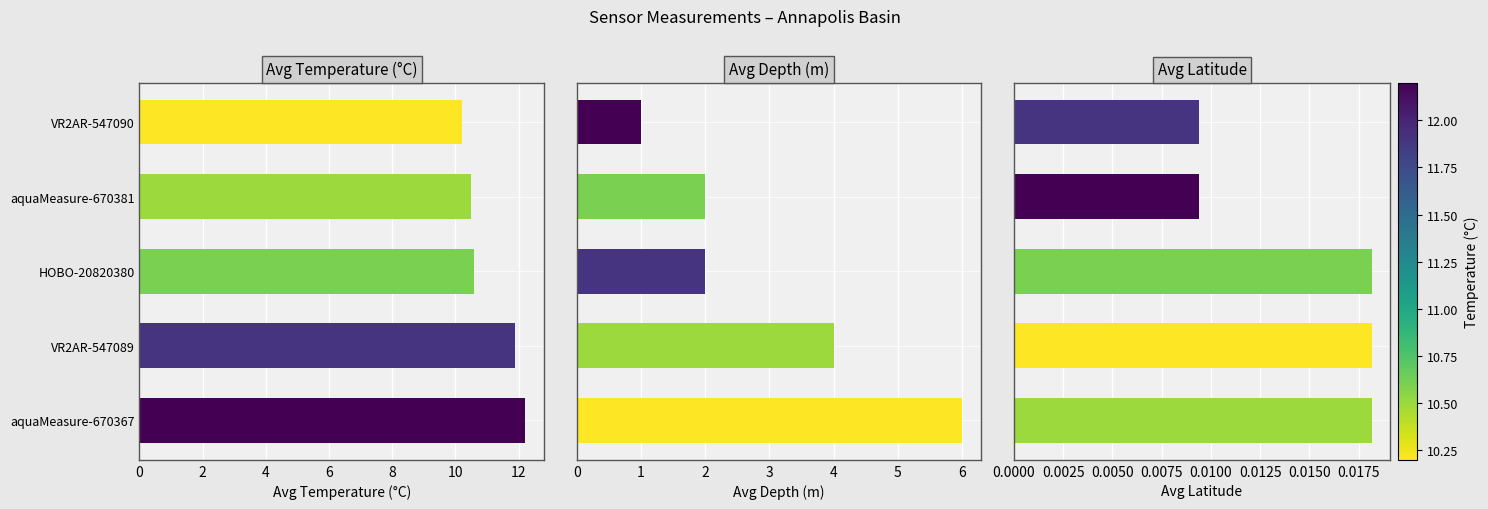

Is the value of Avg Depth (m) at HOBO-20820380 greater than the value of Avg Latitude at aquaMeasure-670381?

Yes